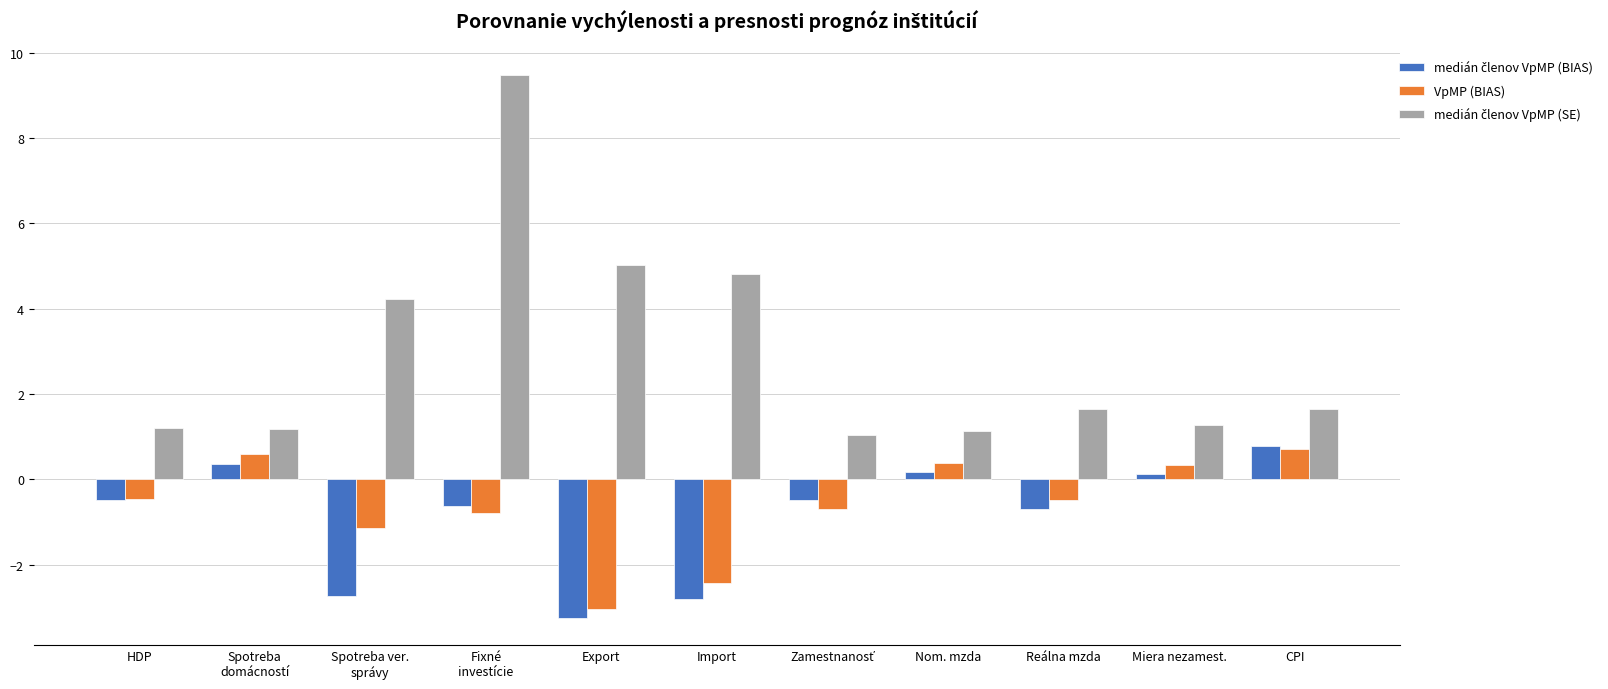

How many bars are there in each group?

3